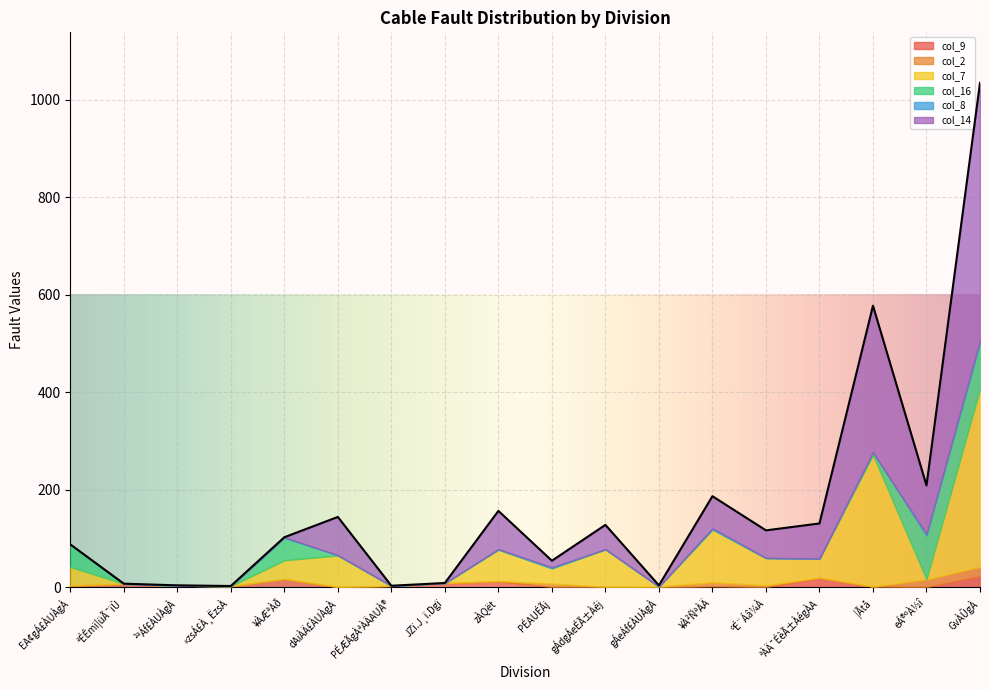

The value of col_2 at ²ªÁf£ÀUÀgÀ is -11.3. True or false?

False